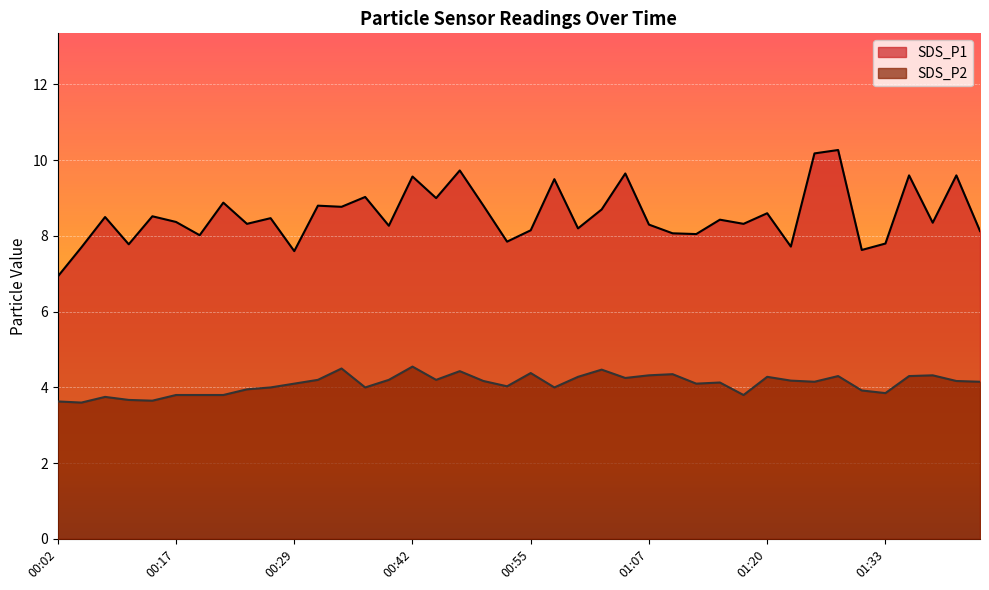

Read the SDS_P1 value at 00:47.

9.7